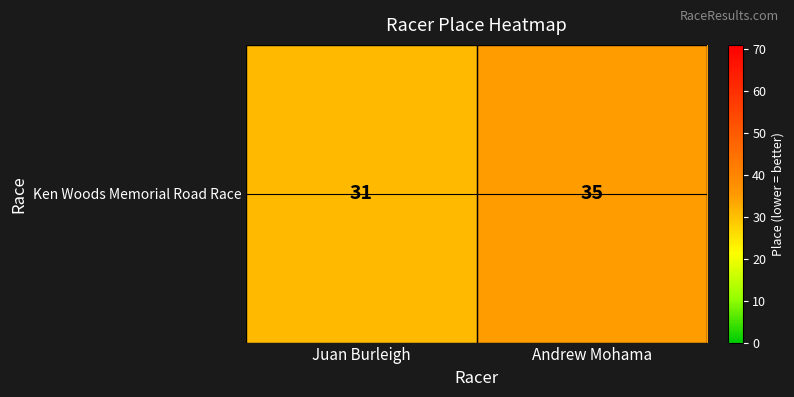

What is the change in value from Juan Burleigh to Andrew Mohama?

+4